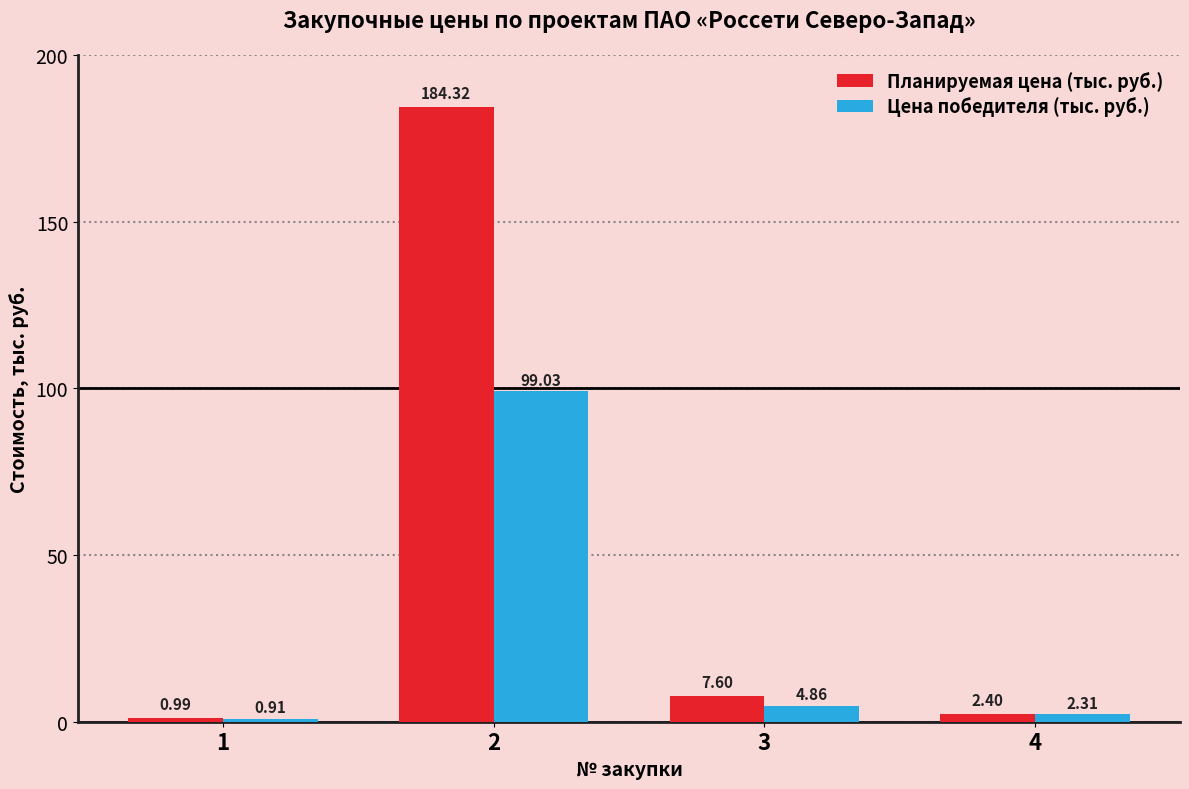

Which category has the lowest value in the Планируемая цена (тыс. руб.) series?

1